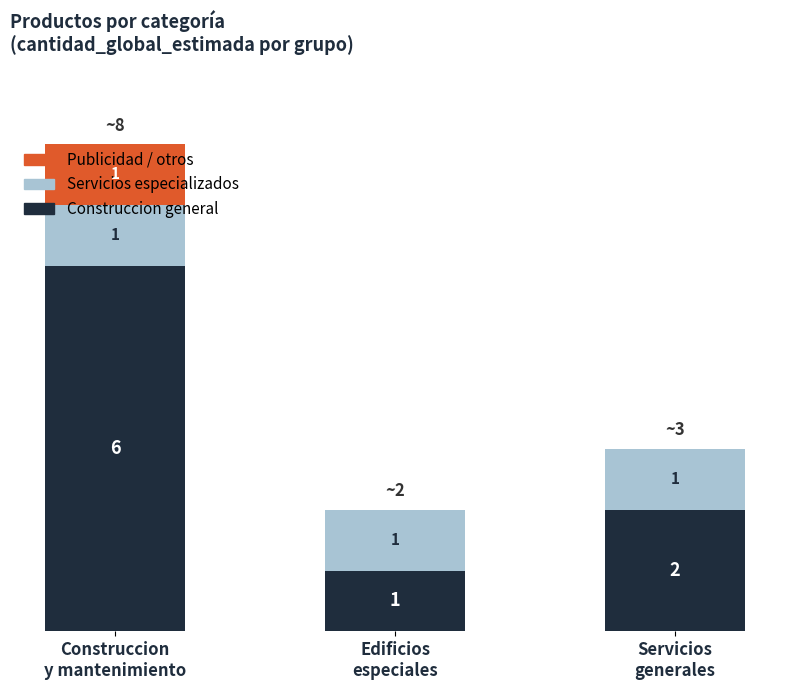

What are all the series names shown in the legend?

Publicidad / otros, Servicios especializados, Construccion general